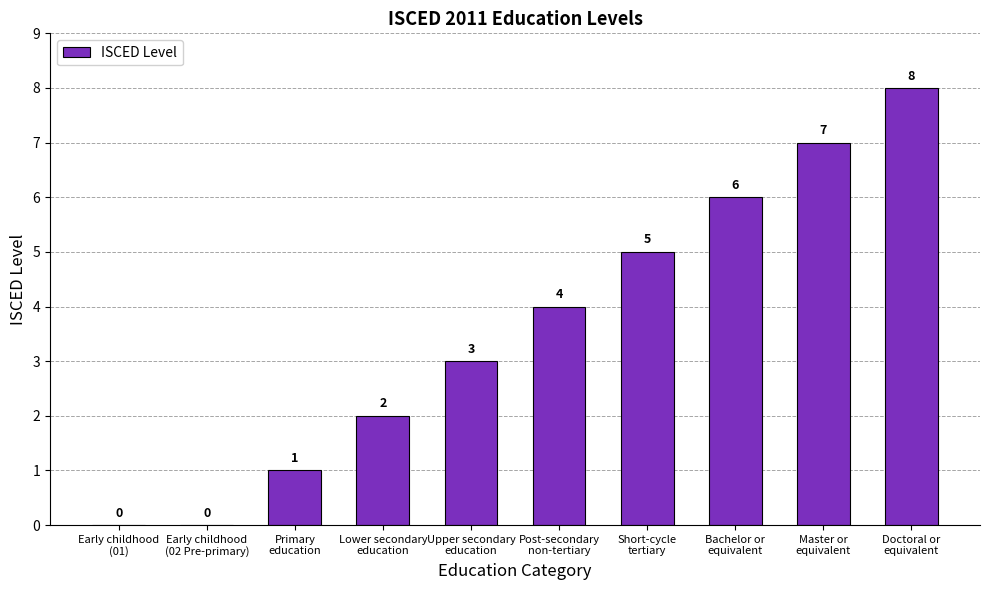

The chart shows a value of 1 at Lower secondary
education. True or false?

False